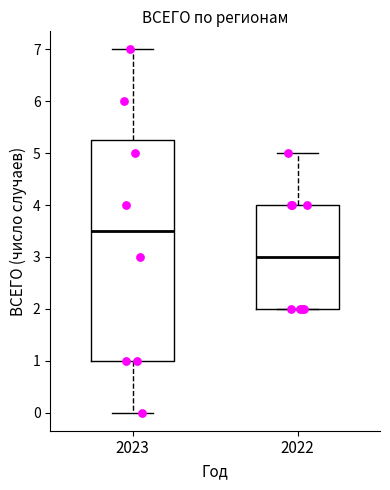

Where does the median line of the box at x = 2022 sit on the y-axis? The values are not printed on the chart, so give them approximately, as read against the axis.

3.0